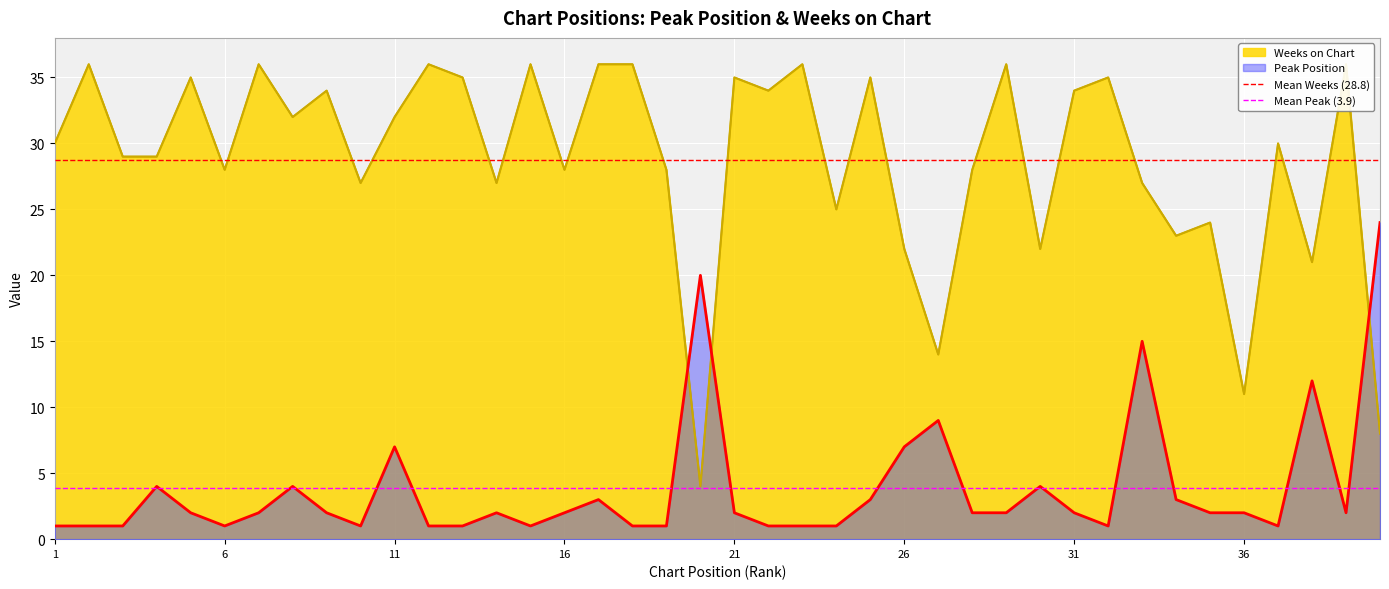

What is the sum of all Mean Weeks (28.8) values?

57.5